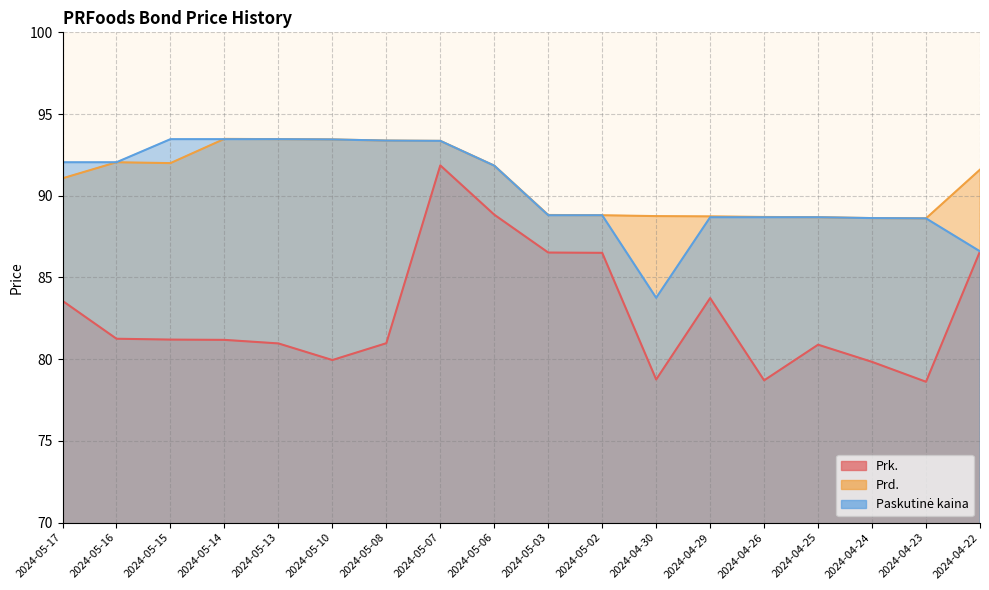

What are all the series names shown in the legend?

Prk., Prd., Paskutinė kaina